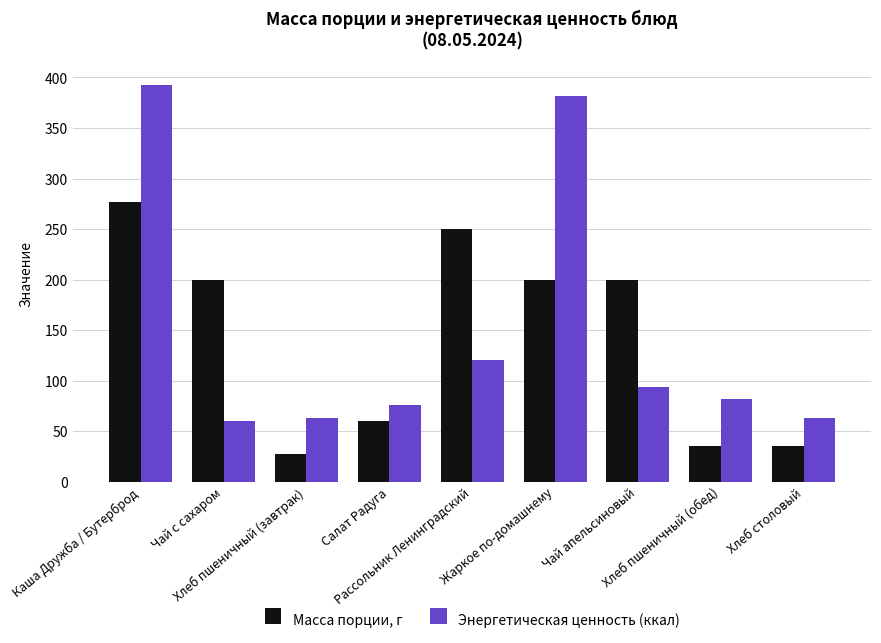

Does the chart contain stacked bars?

No